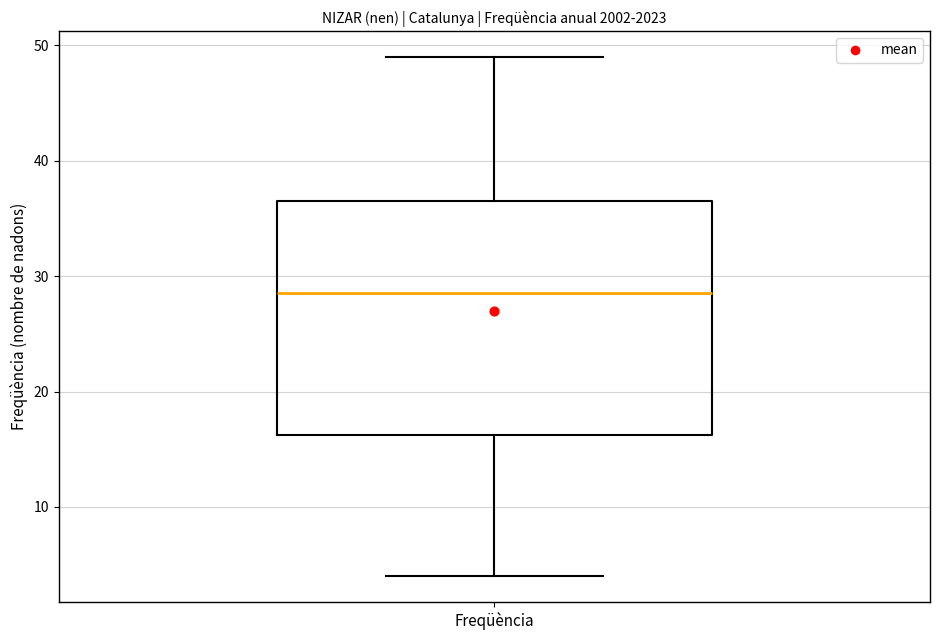

Read this box plot against the y-axis: the position of the median line, the range covered by the box, and the ends of both whiskers. The values are not printed on the chart, so give them approximately, as read against the axis.

median 29, box 16 to 37, whiskers 4 to 49